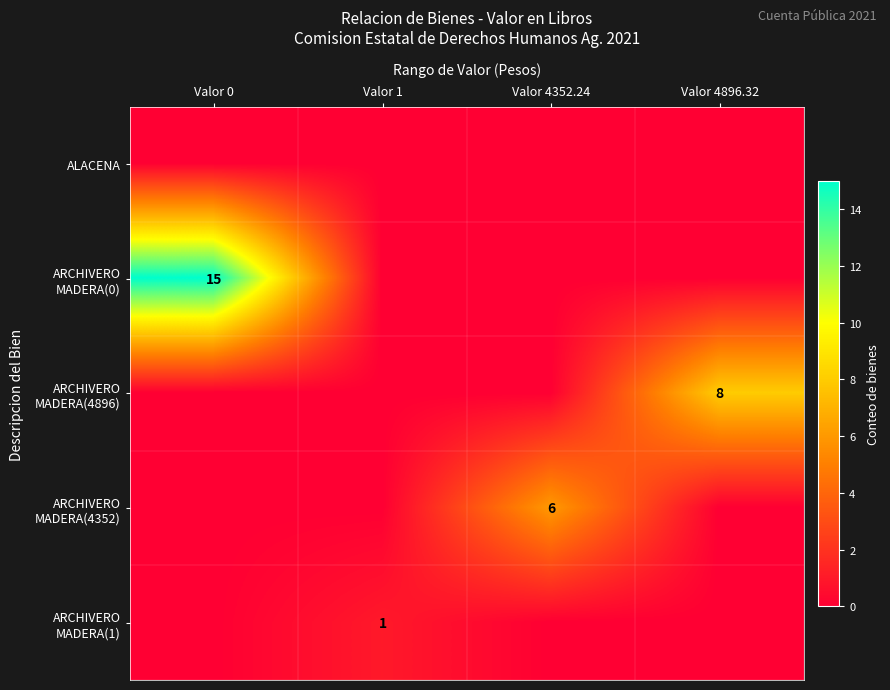

Count the number of data series in this chart.

5